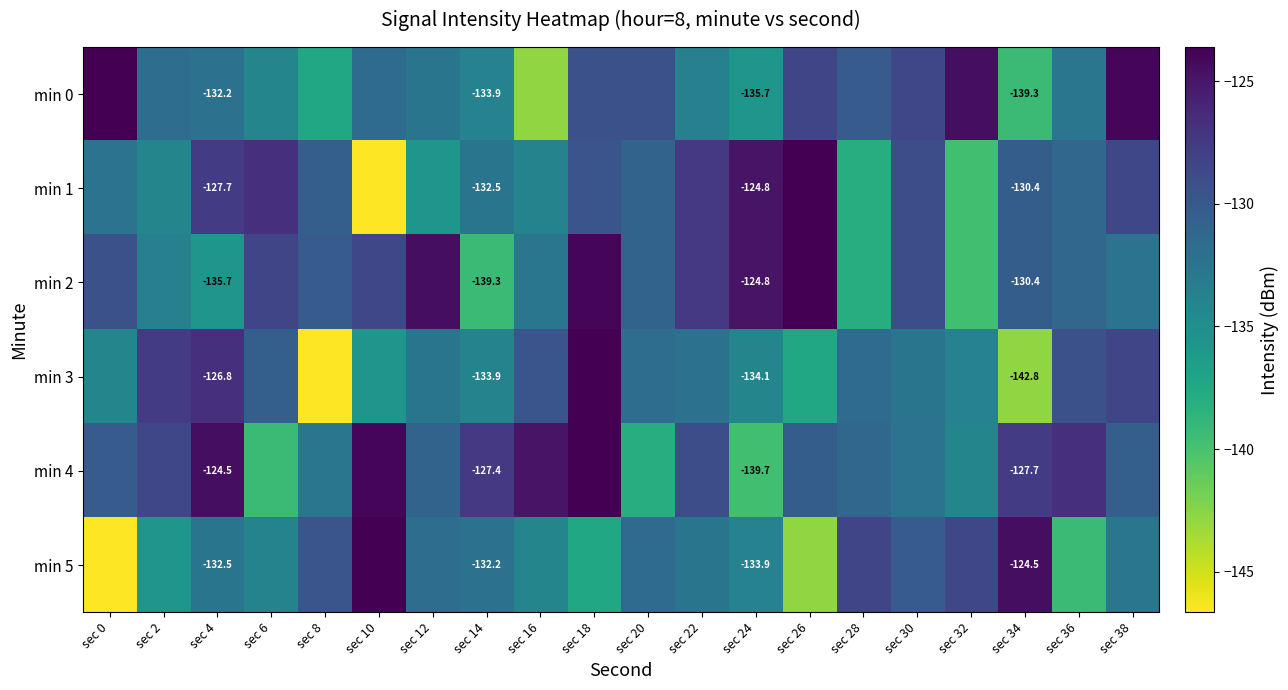

At which label does min 0 first exceed -131?

sec 0